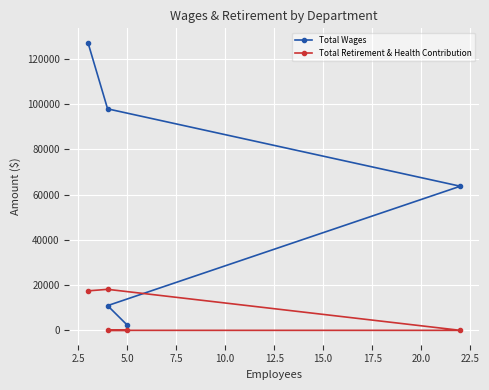

What is the difference between the maximum and minimum values in the Total Retirement & Health Contribution series?

18126